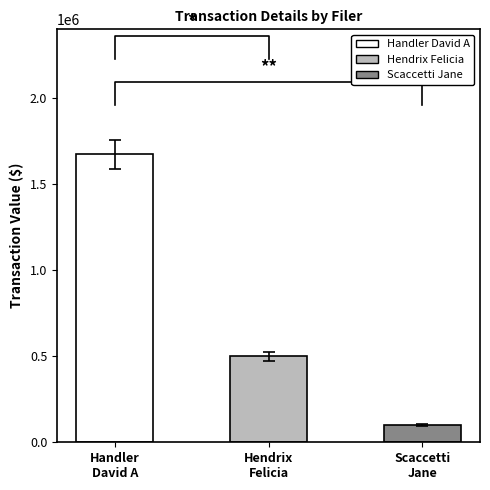

What is the minimum value shown in the chart?

100452